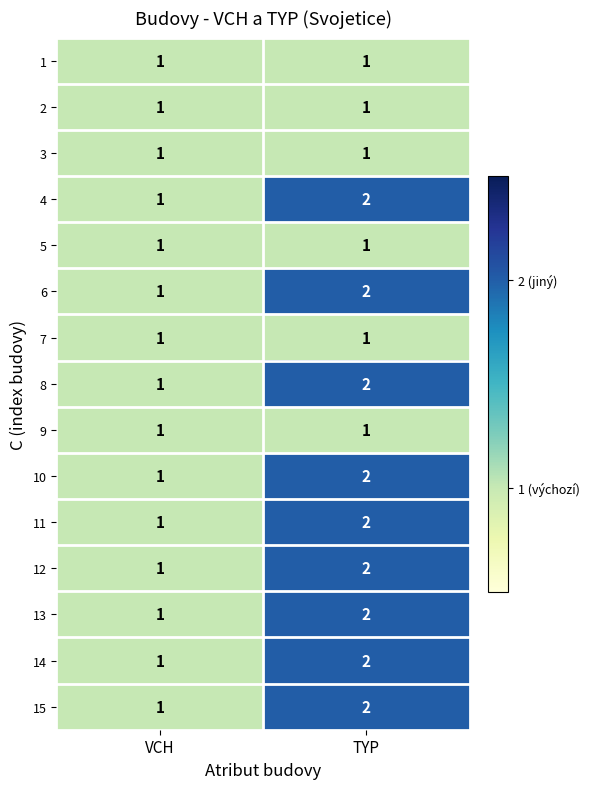

Which category has the highest value in the 4 series?

TYP